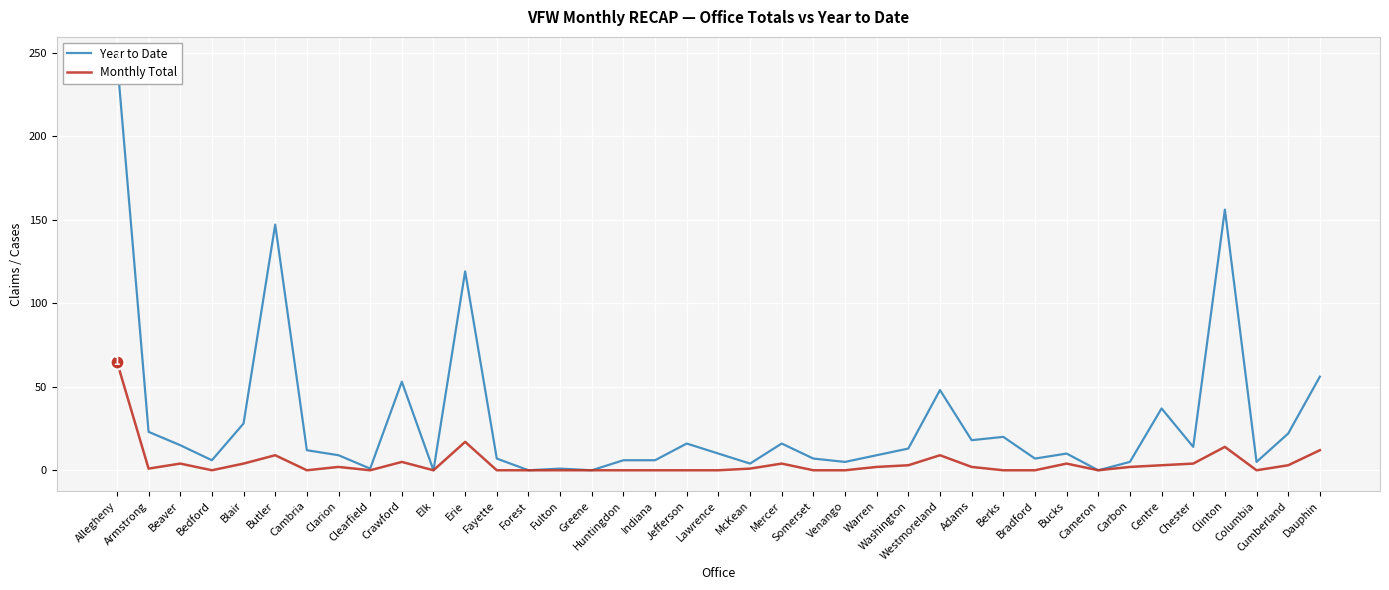

The value of Monthly Total at Fayette is 0. True or false?

True